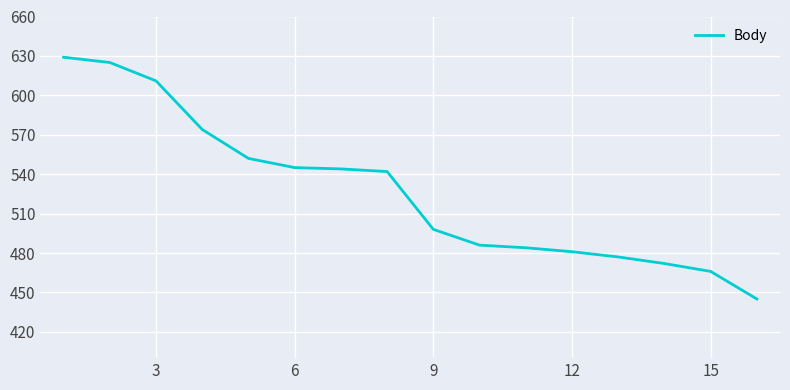

What is the difference between the second highest and second lowest values?

159